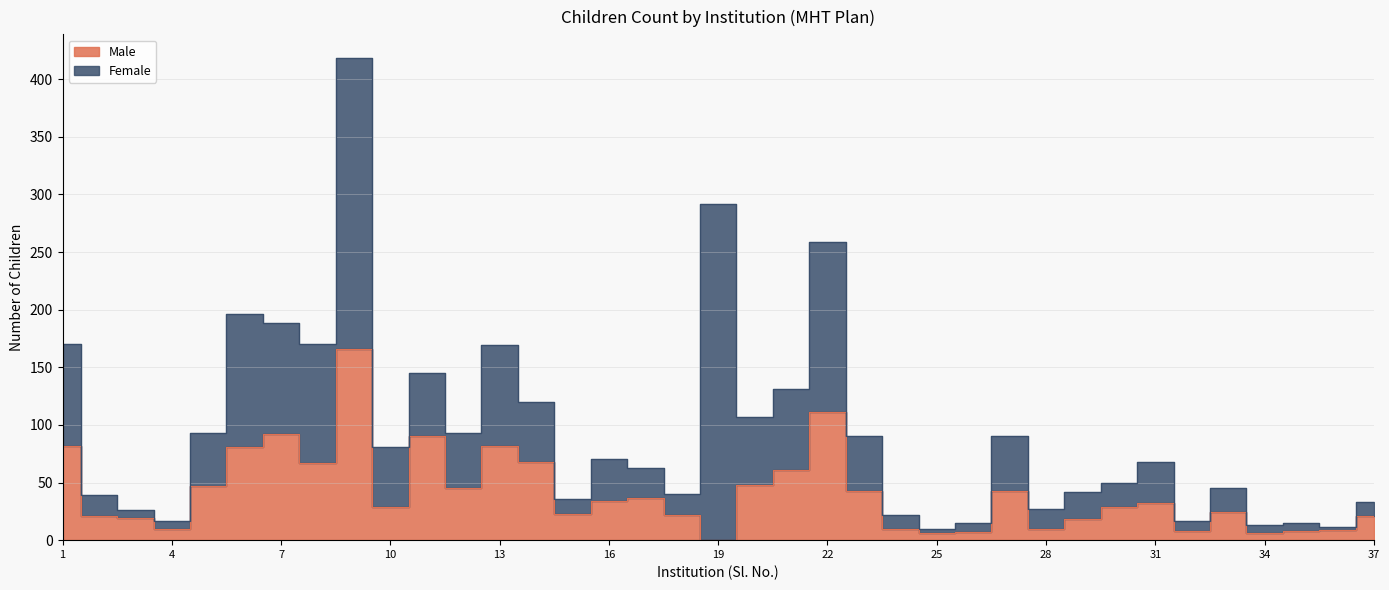

Is it true that the value at 14 is 68?

True